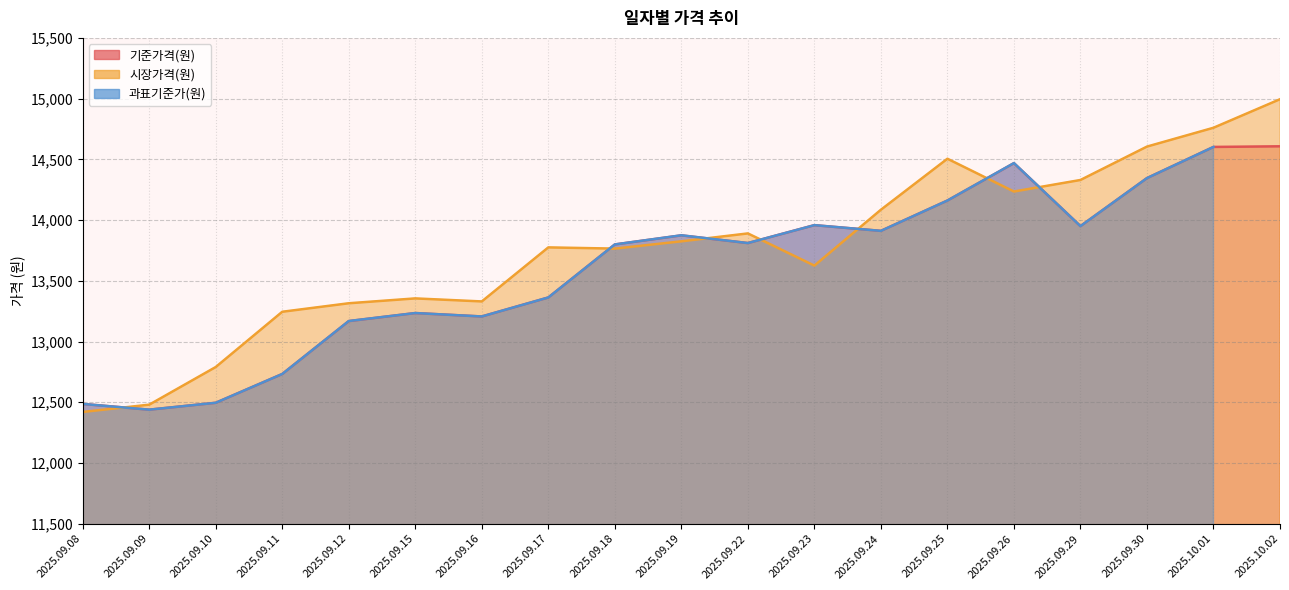

At which label does 기준가격(원) reach its minimum?

2025.09.09